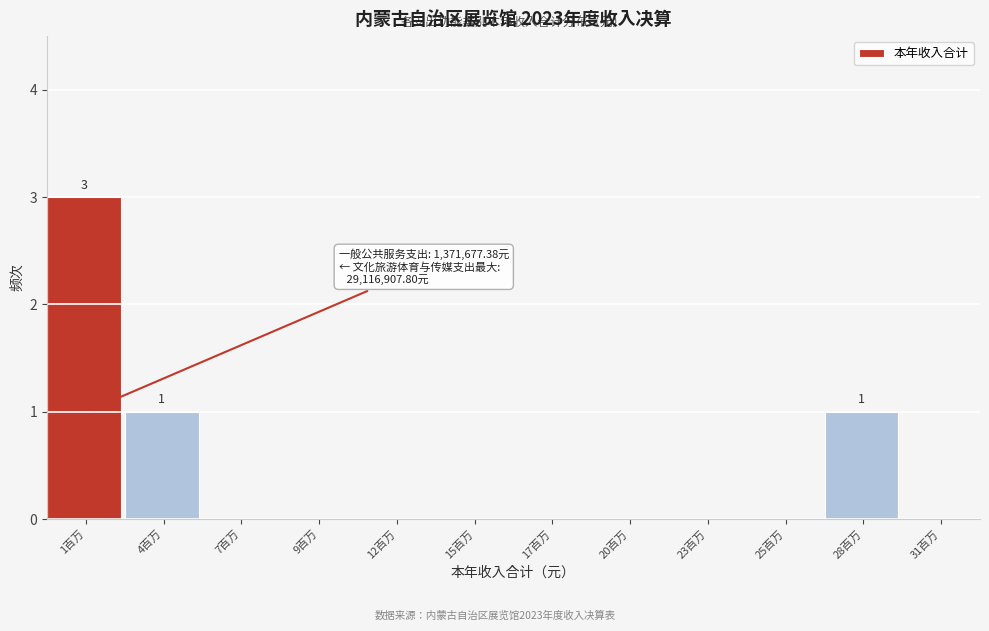

Reading left to right, list all the values displayed in this chart.

1百万=3	4百万=1	7百万=0	9百万=0	12百万=0	15百万=0	17百万=0	20百万=0	23百万=0	25百万=0	28百万=1	31百万=0